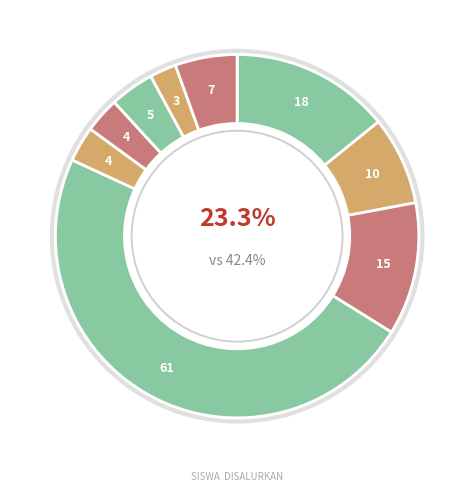

The SD YPK BAITEL KANAKI slice represents 15% of the pie. True or false?

False